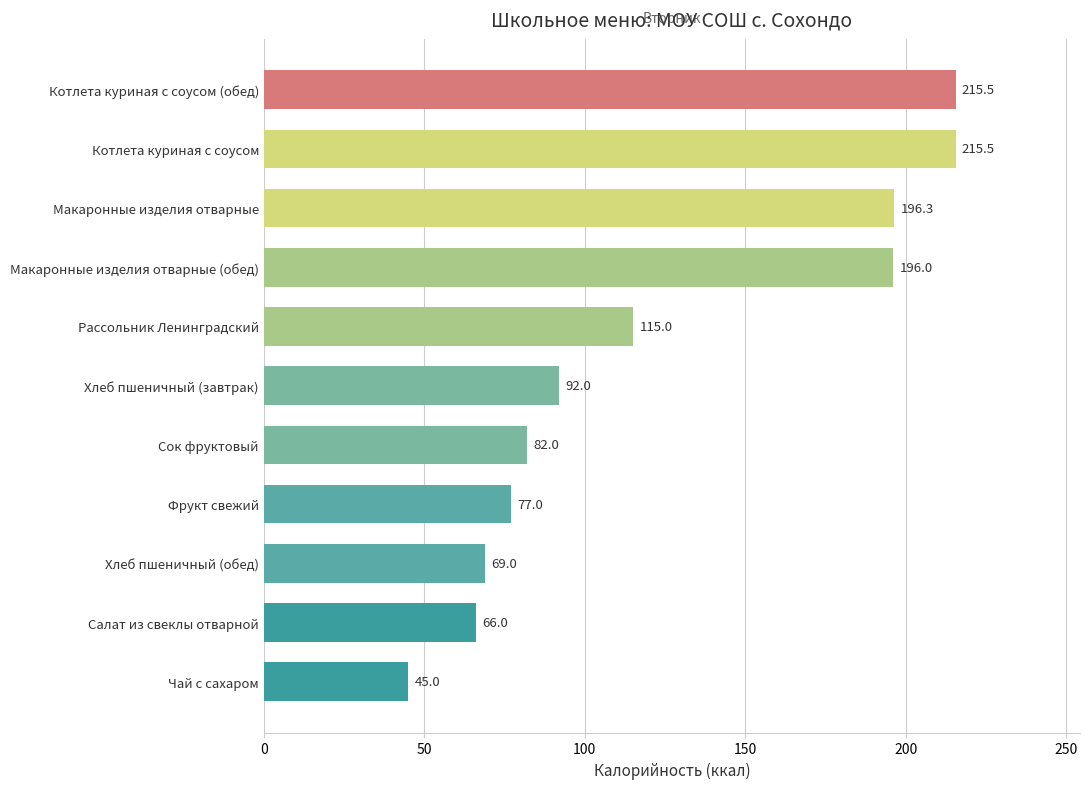

At which label is the value closest to 130?

Рассольник Ленинградский